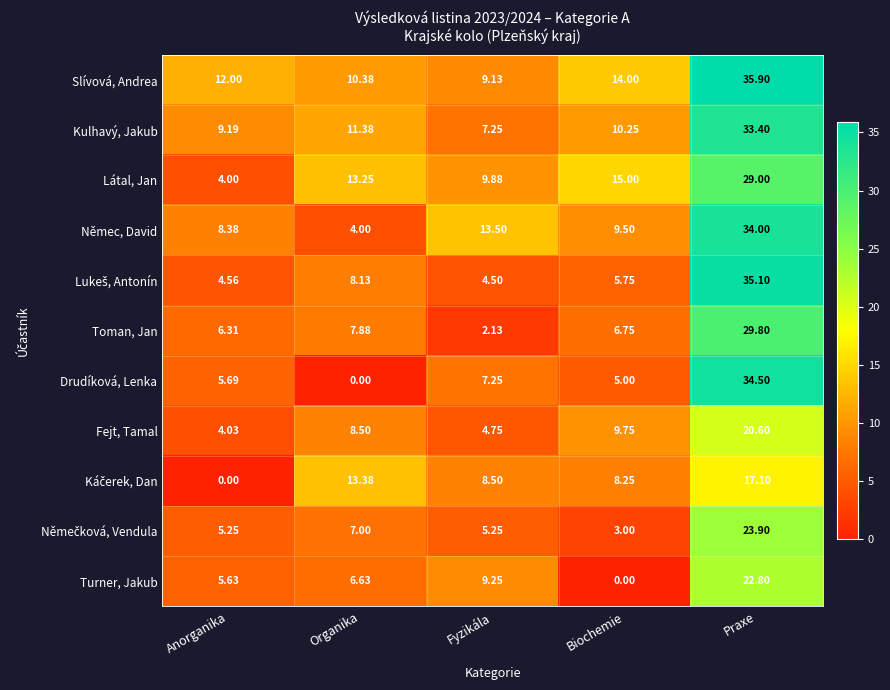

List the labels in order of Fejt, Tamal value, largest first.

Praxe, Biochemie, Organika, Fyzikála, Anorganika